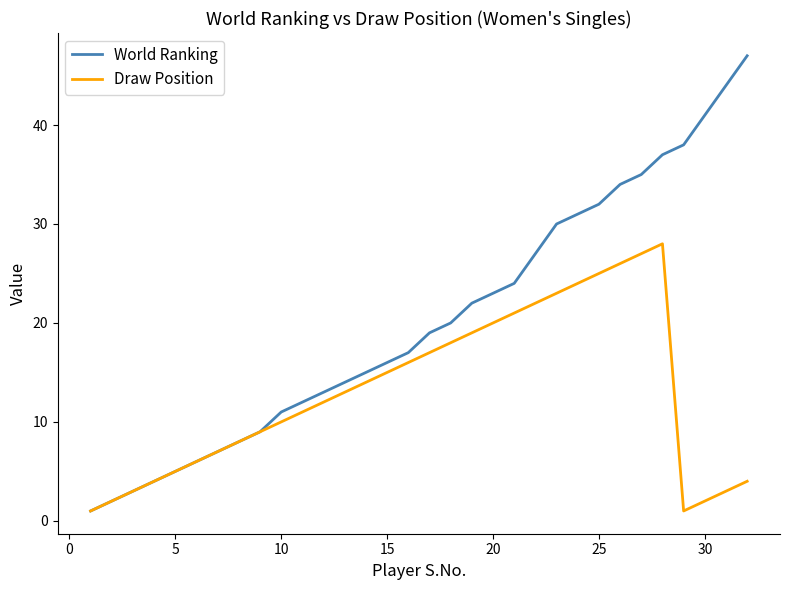

Rank the series by their maximum value, from lowest to highest.

Draw Position, World Ranking